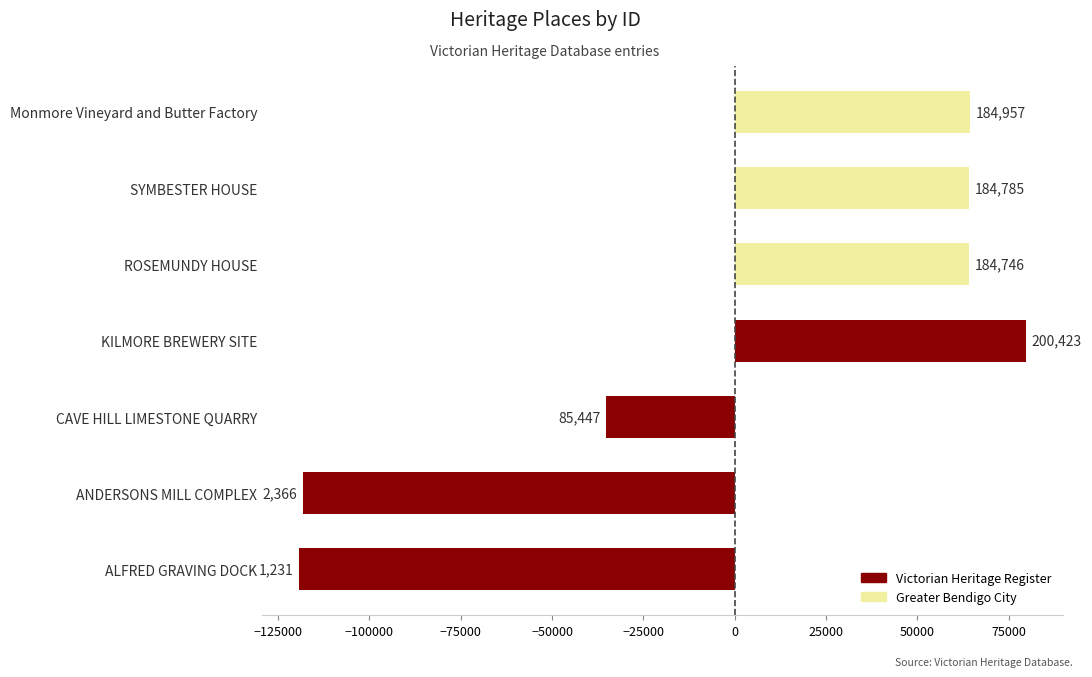

How many bars are there in total?

7